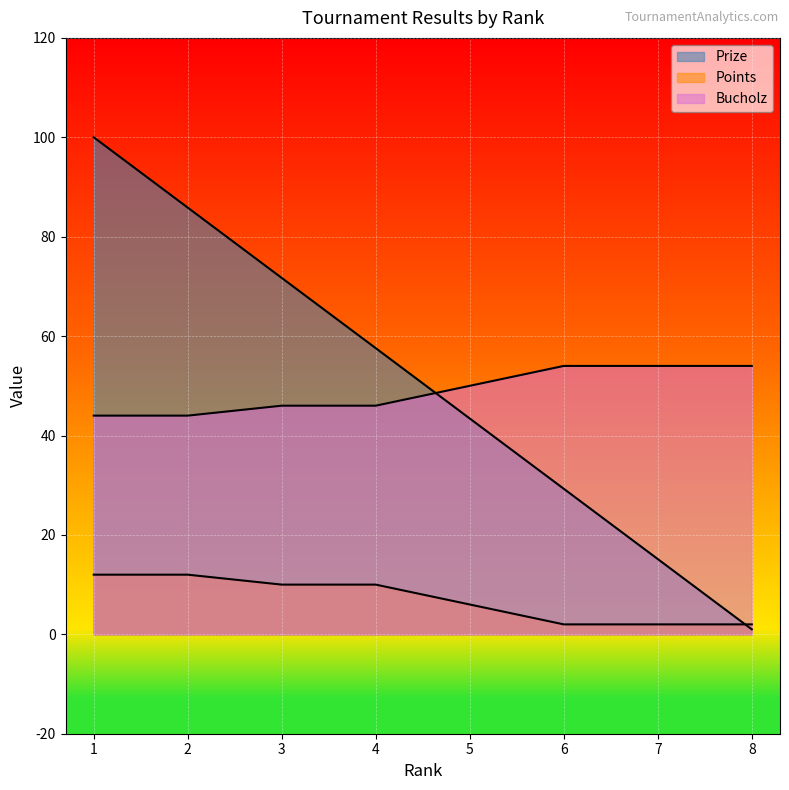

Where do Points and Prize first cross each other?

7 and 8